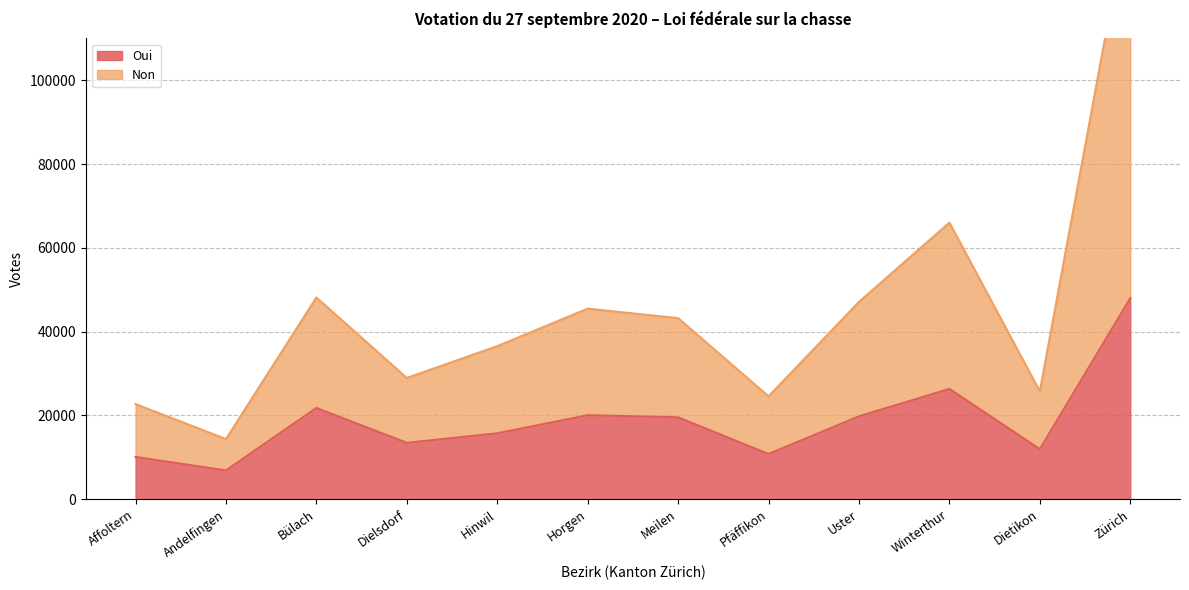

True or false: Oui has a value of 10806 at Pfäffikon.

True